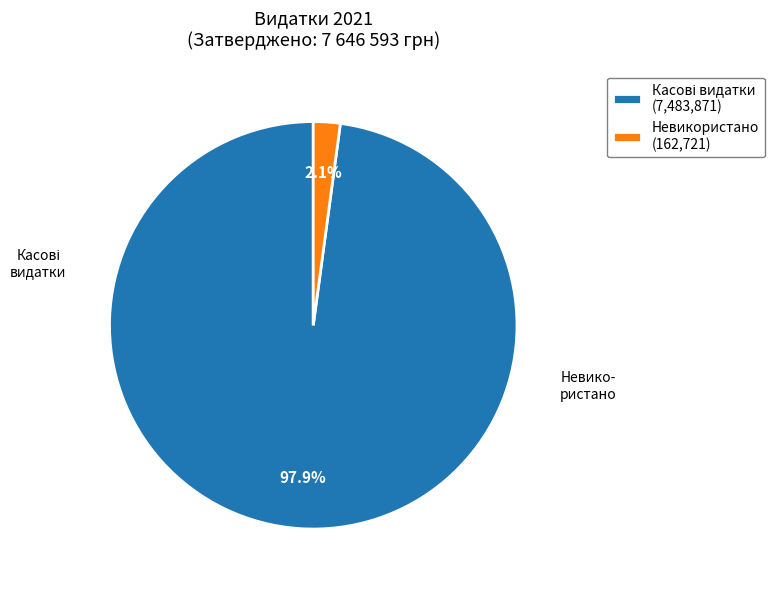

How much of the chart is everything except Невикористано (162,721)?

97.9%